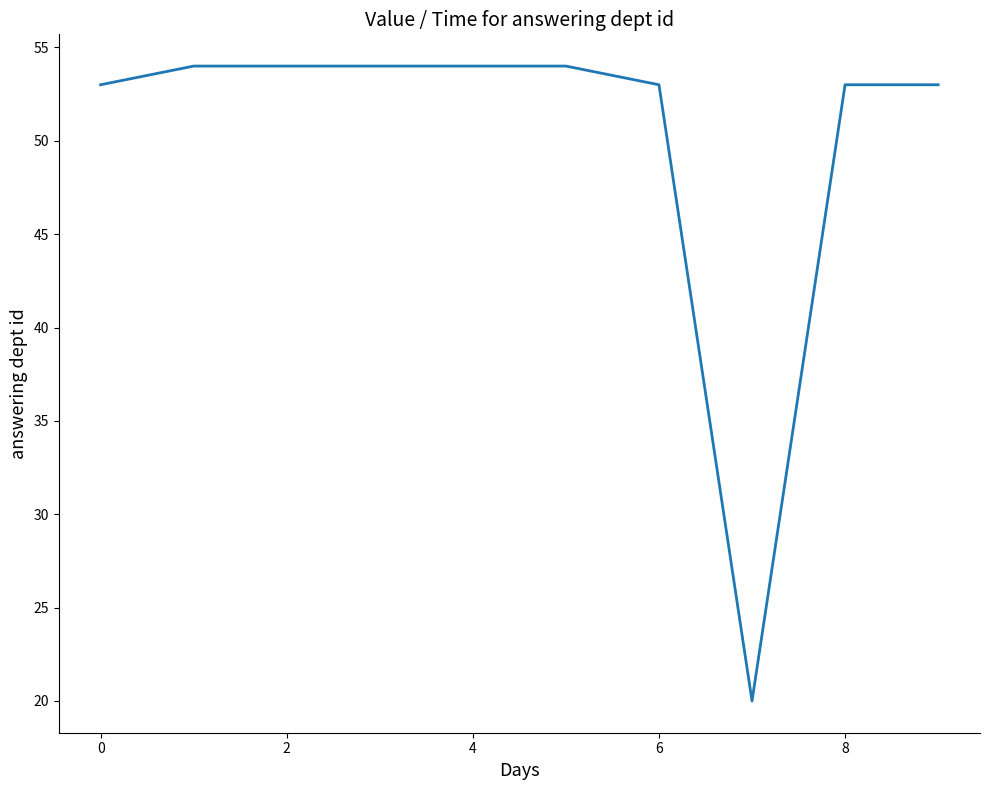

What is the maximum value shown in the chart?

54